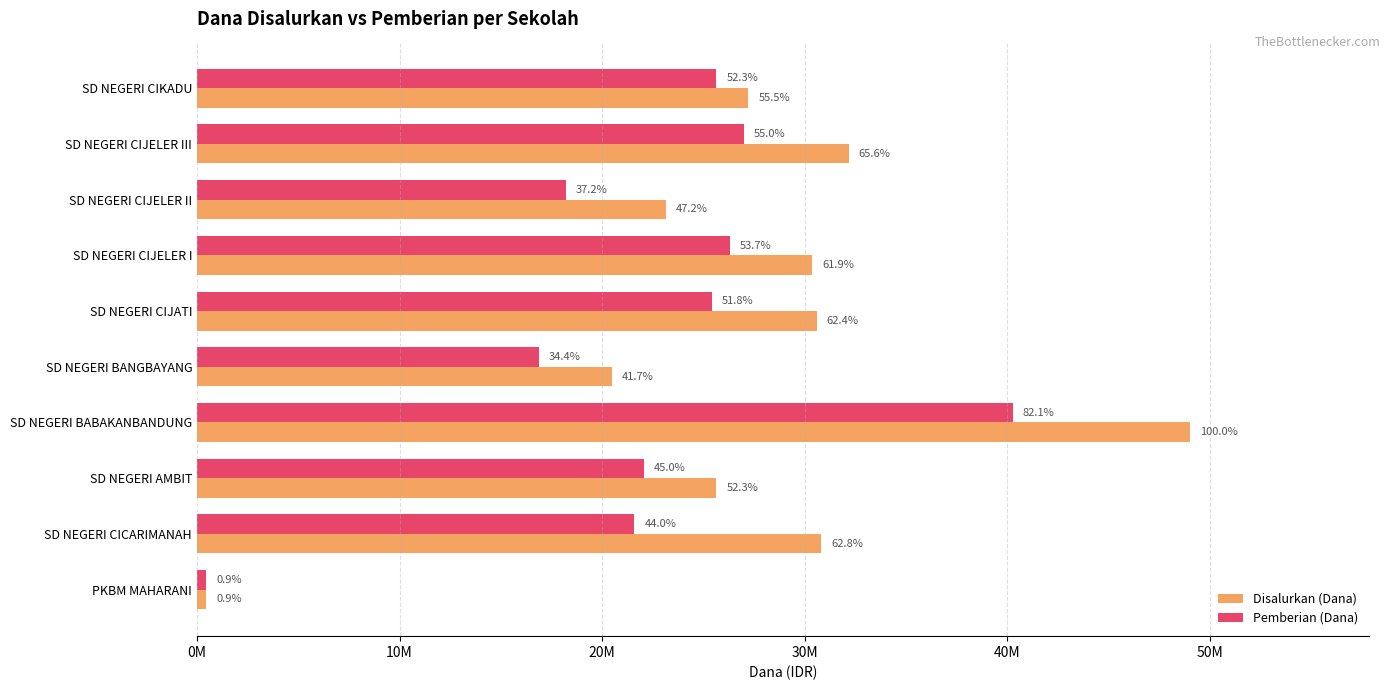

What are all the series names shown in the legend?

Disalurkan (Dana), Pemberian (Dana)